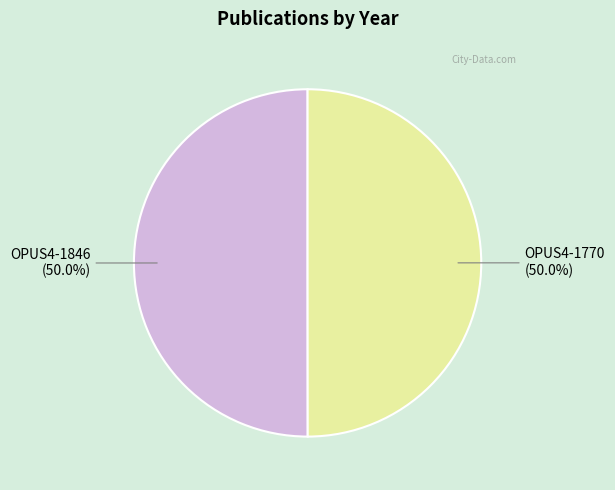

What portion of the pie excludes OPUS4-1846?

50.0%